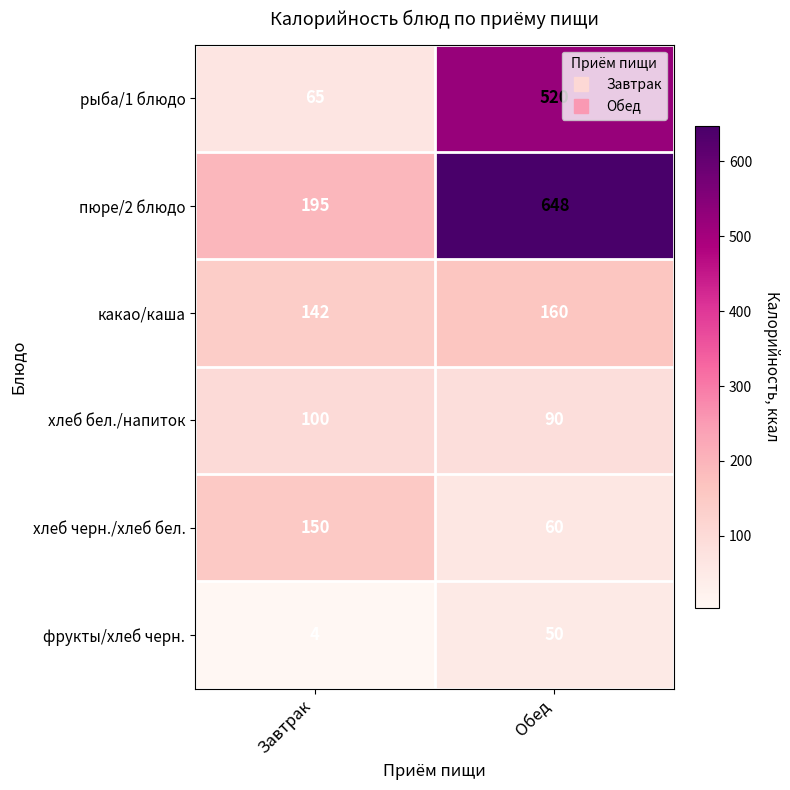

Count the number of data series in this chart.

6